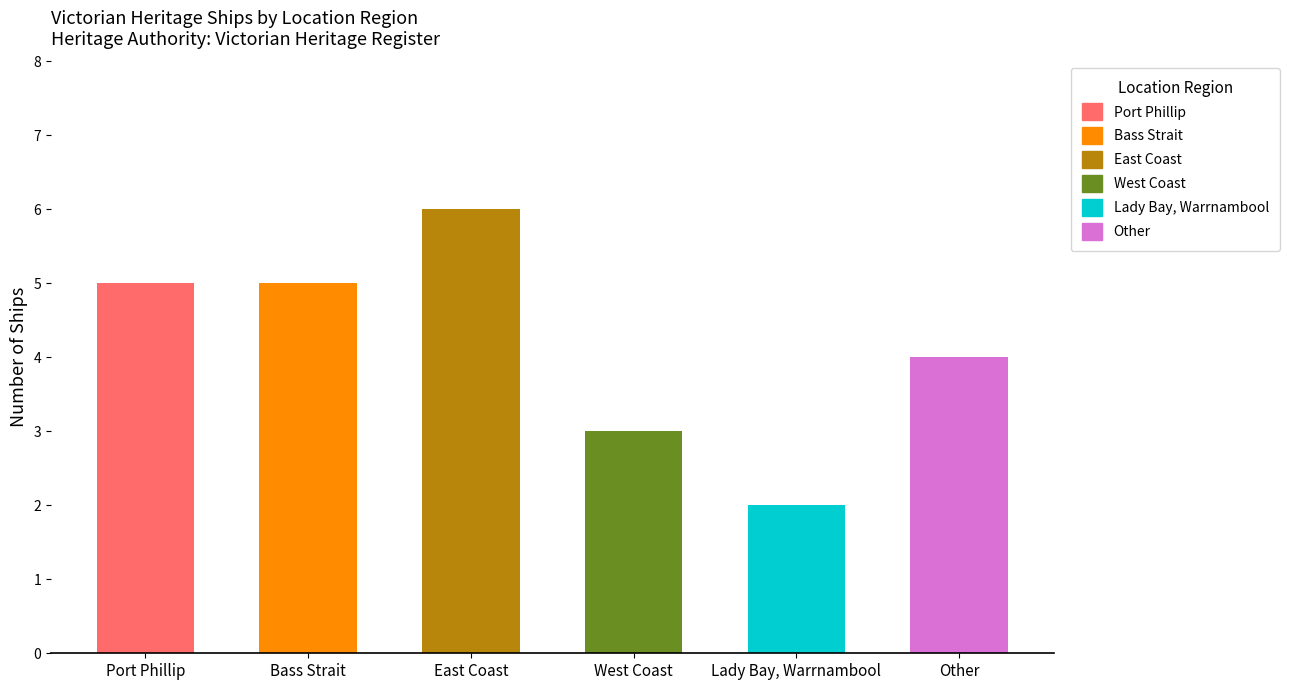

What is the greatest value displayed?

6